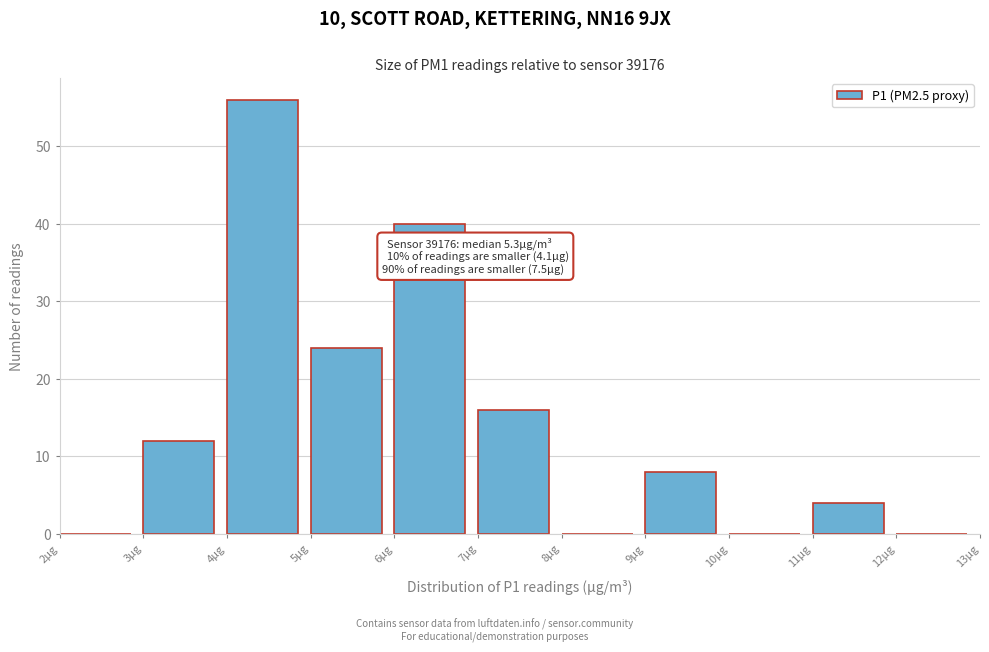

Which range on the x-axis has the tallest bar?

4 to 5